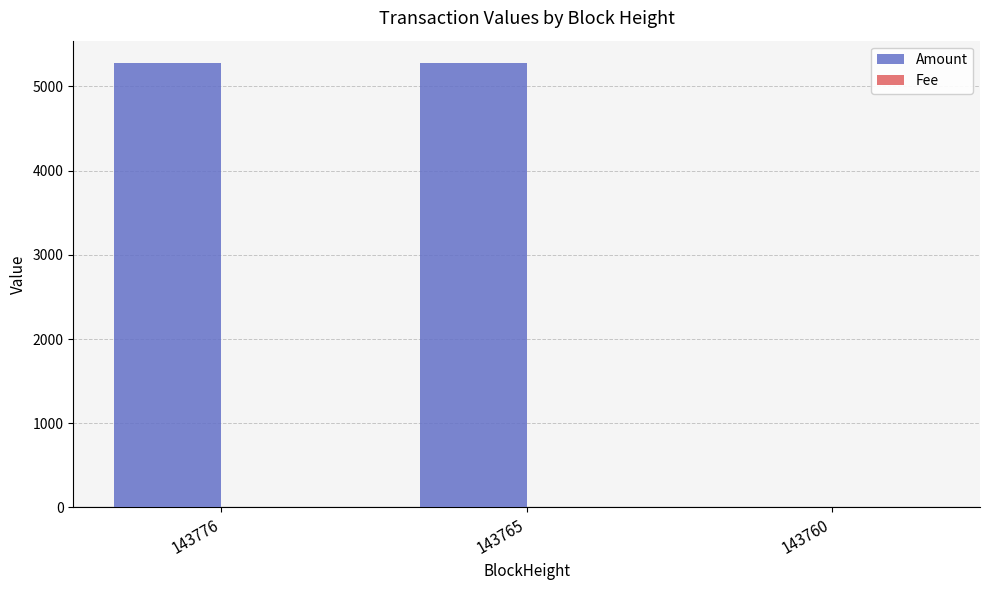

Which series has the largest total across all categories?

Amount